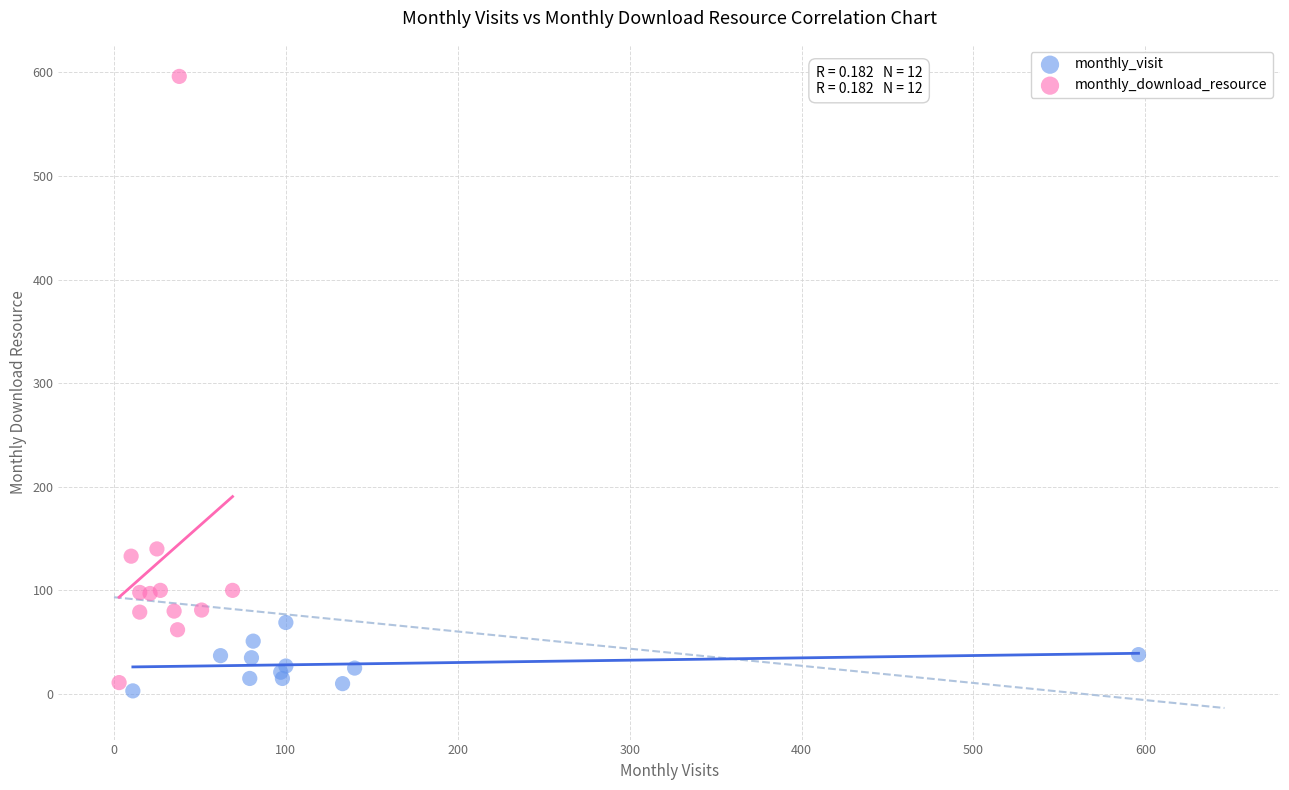

Which series has the largest Y range (max minus min)?

monthly_download_resource